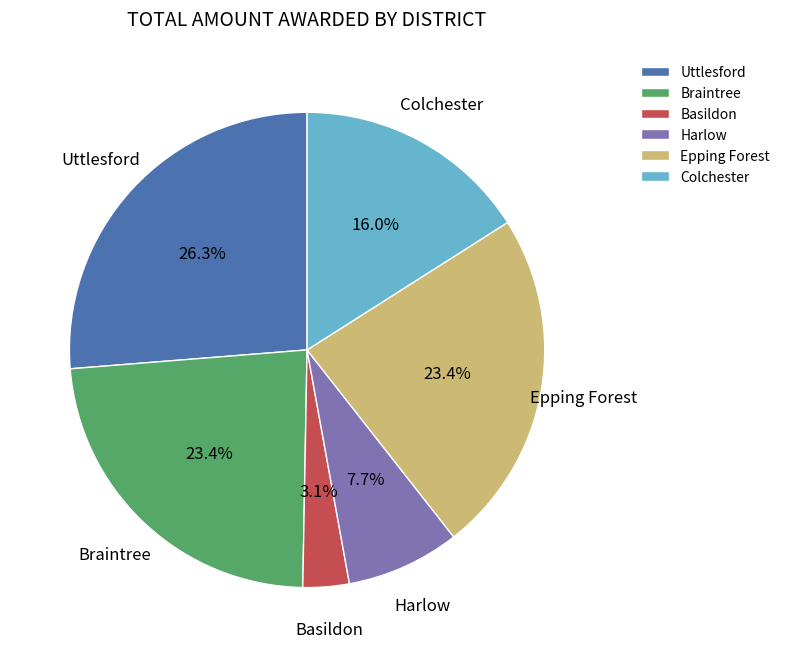

Does Braintree represent more than half of the total?

No